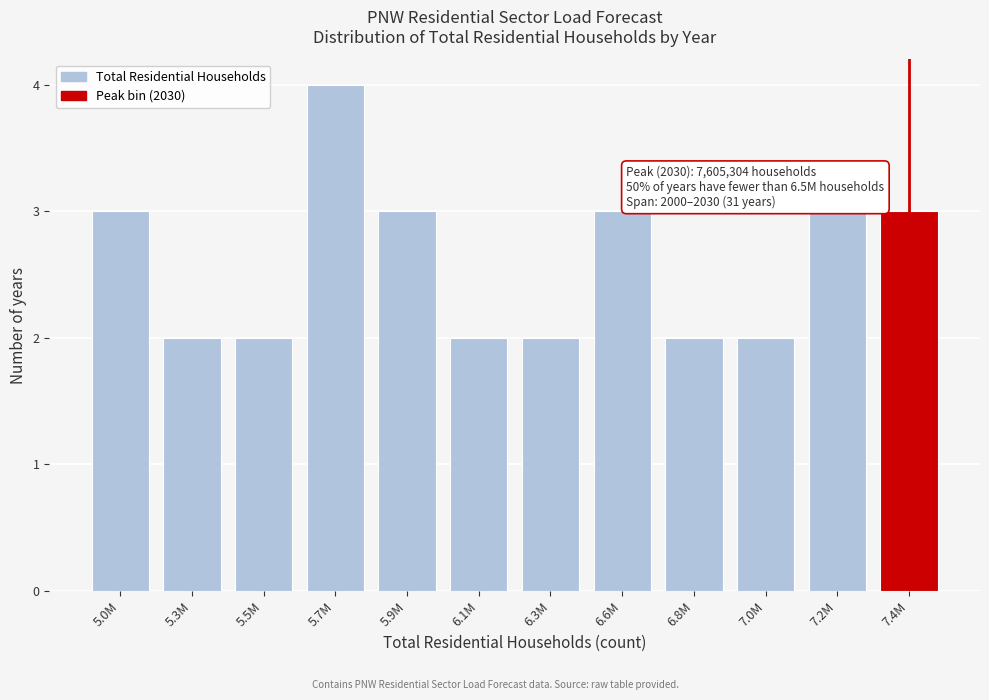

Reading left to right, transcribe all the data shown in this chart.

5.0M=3	5.3M=2	5.5M=2	5.7M=4	5.9M=3	6.1M=2	6.3M=2	6.6M=3	6.8M=2	7.0M=2	7.2M=3	7.4M=3